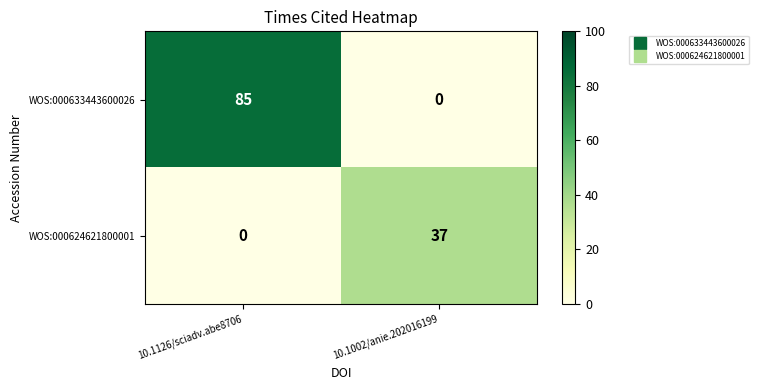

Rank the series by their maximum value, from highest to lowest.

WOS:000633443600026, WOS:000624621800001